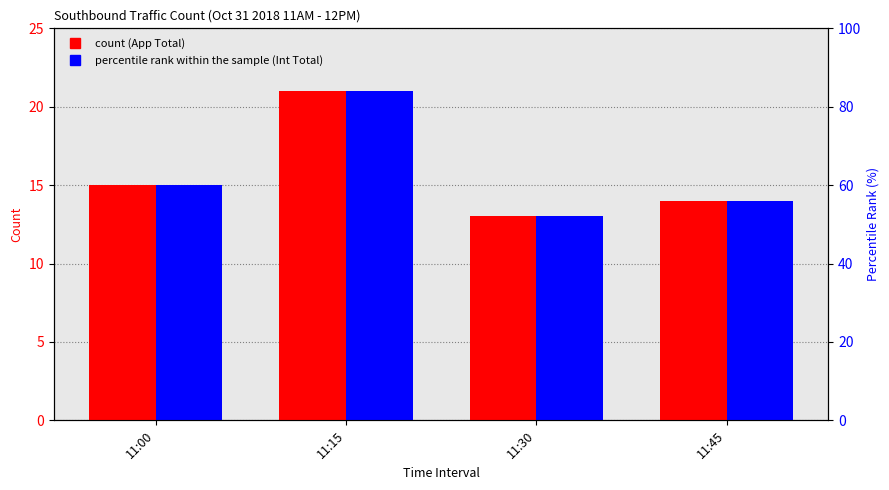

At how many categories does at least one series exceed 17?

1